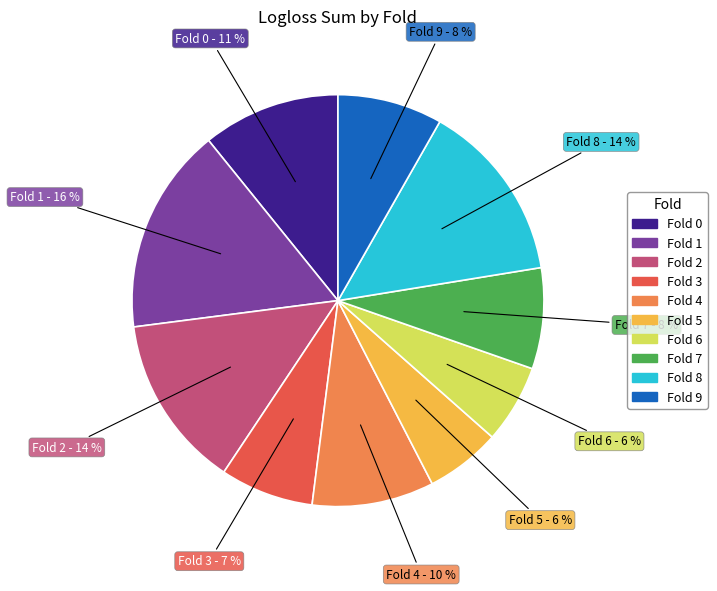

To the nearest percent, what is the average slice percentage?

10%